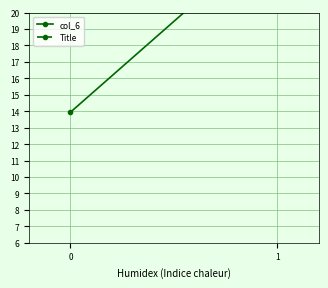

What is the sum of all col_6 values?

38.9